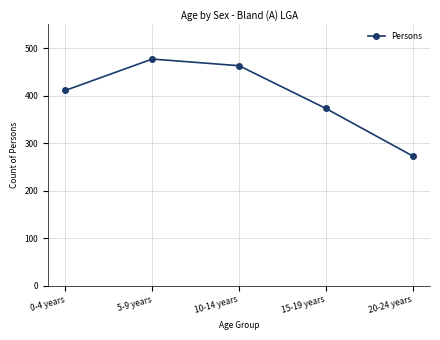

What is the greatest value displayed?

477